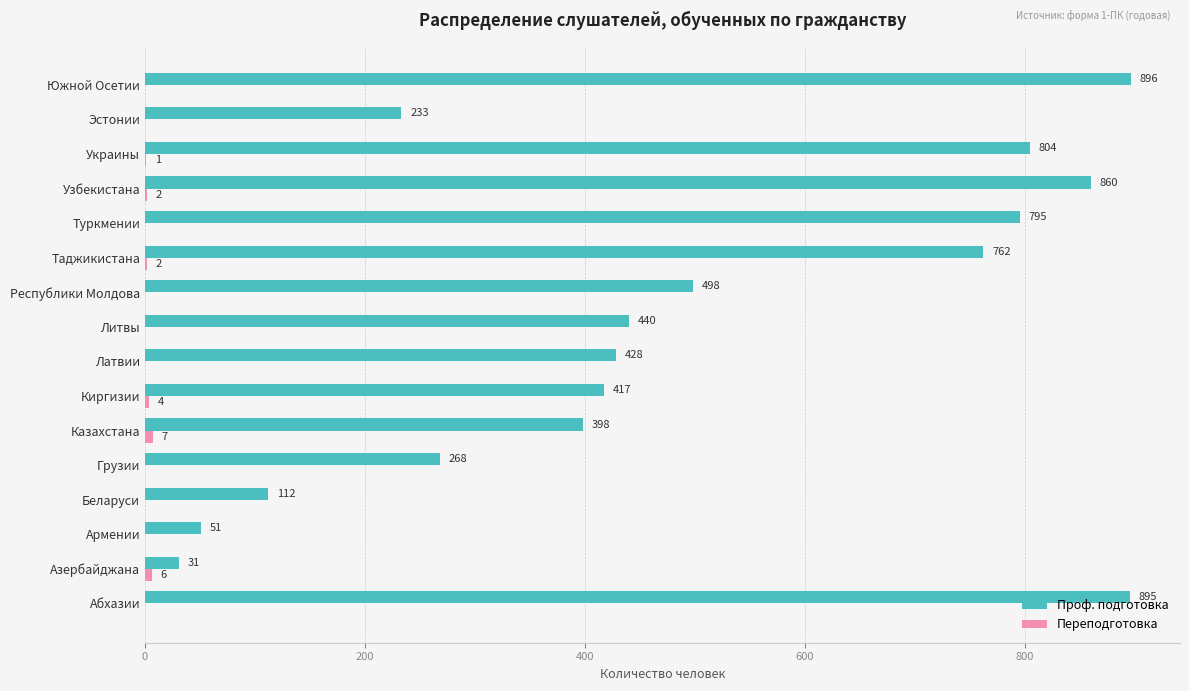

What is the average value of the Проф. подготовка series?

493